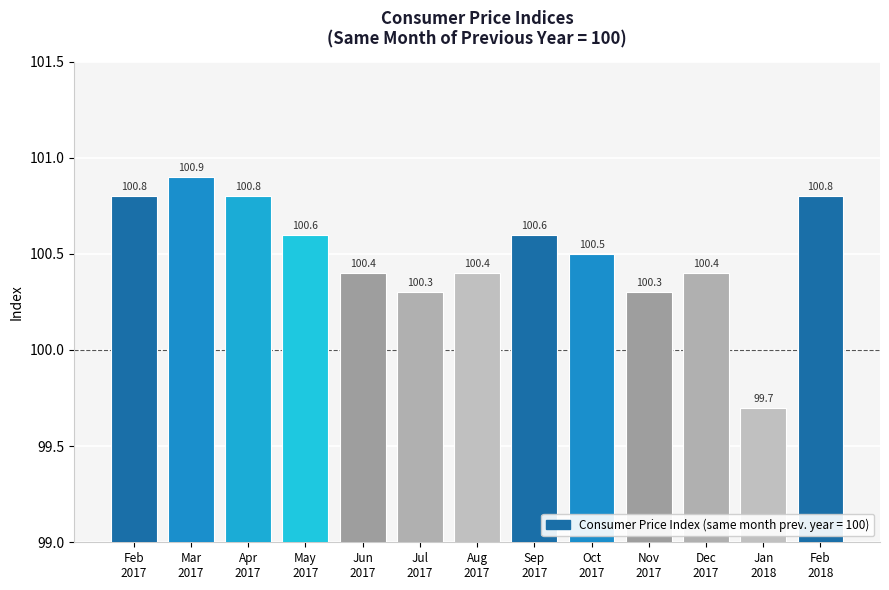

What is the value of the 1st bar from the left?

100.8